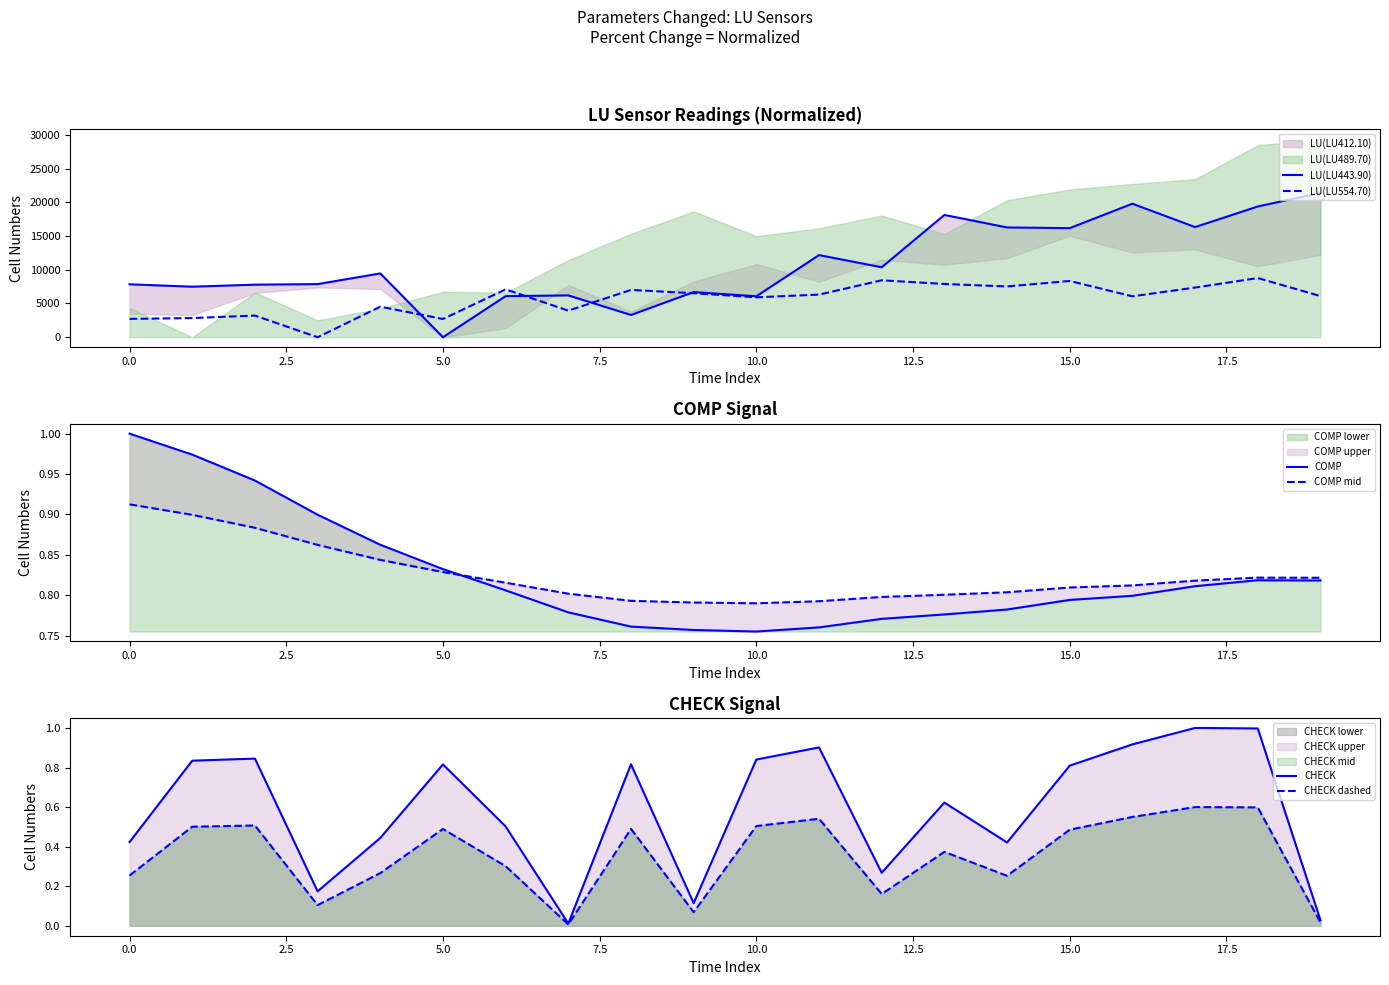

Which category has the lowest value across all series?

5.0